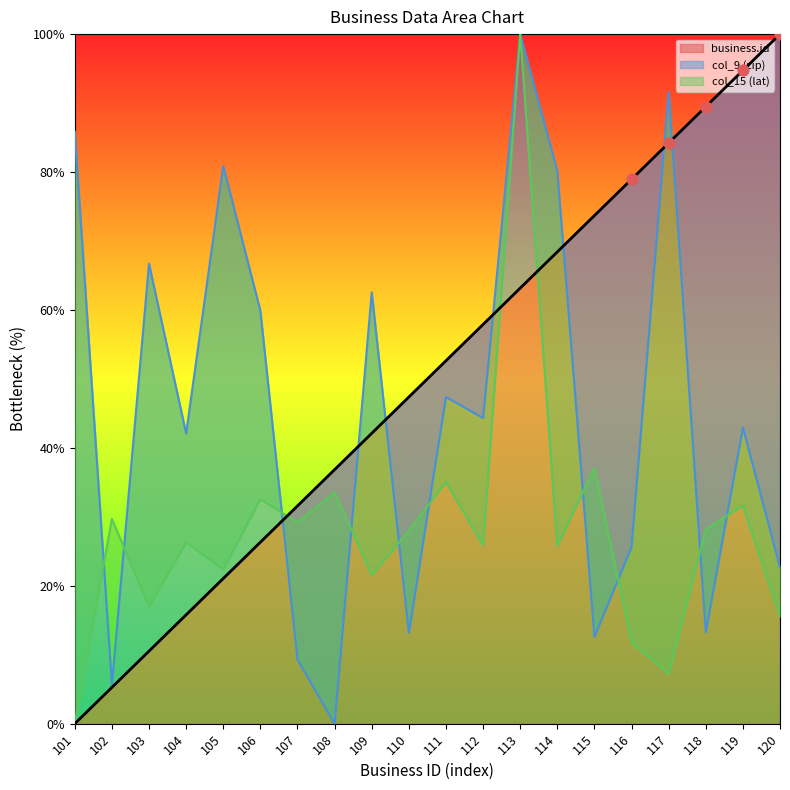

At how many categories does at least one series exceed 22?

20